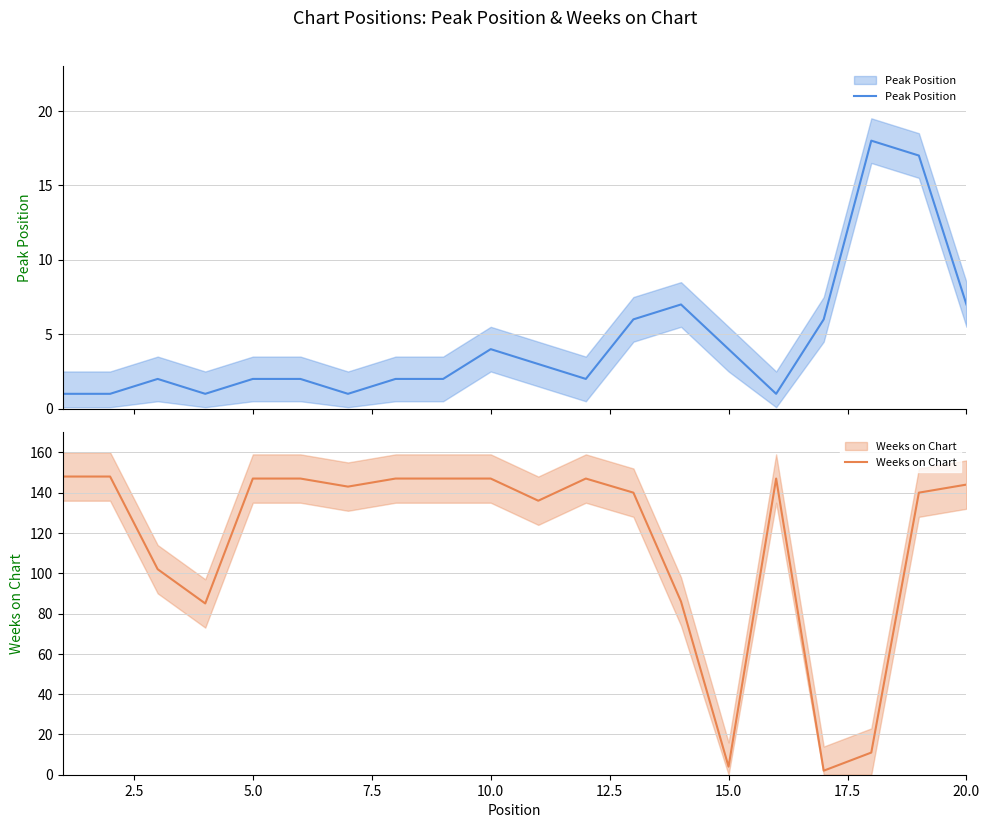

True or false: Peak Position has a value of 1 at 2.5.

False